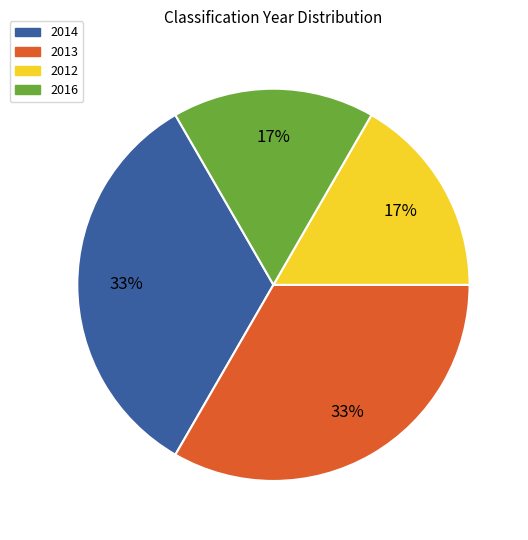

Combined, do 2014 and 2013 account for over 50%?

Yes